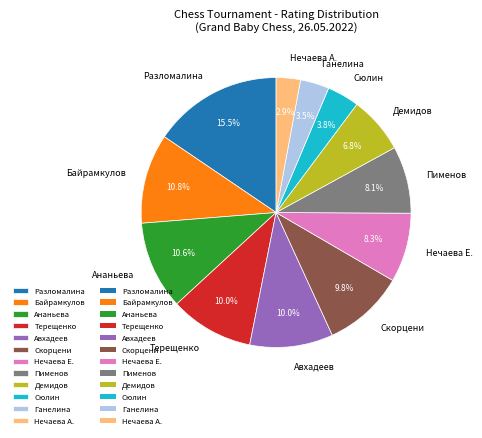

Which category has the biggest portion of the pie?

Разломалина